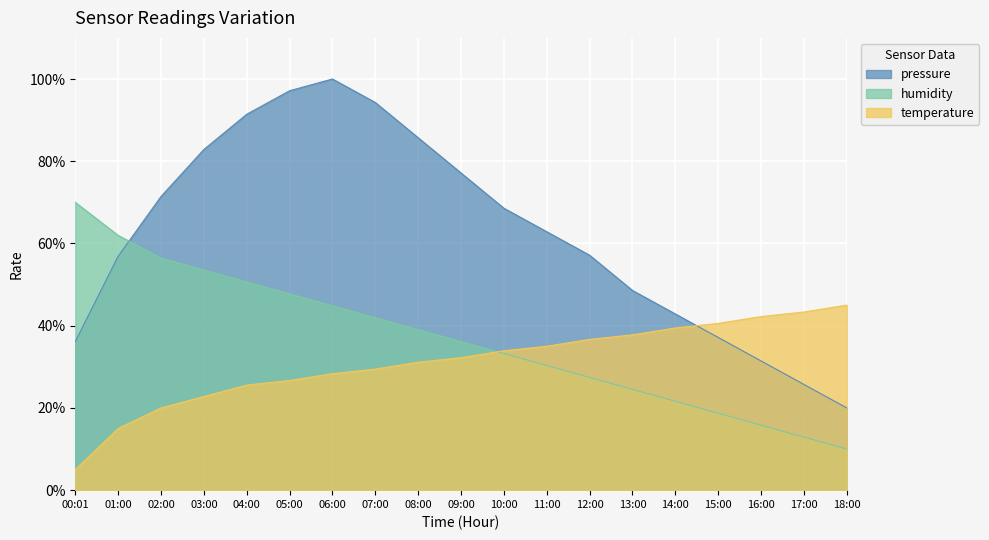

How many series are shown in this chart?

3